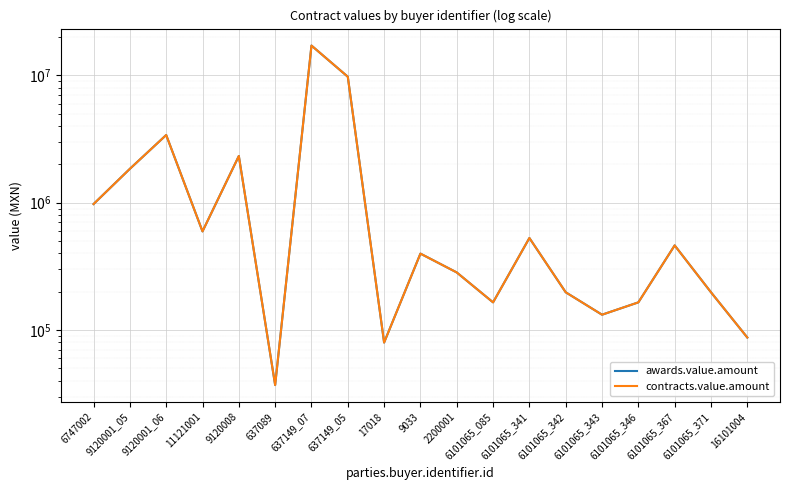

What is the difference between the awards.value.amount values at 637089 and 6101065_371?

161000.0